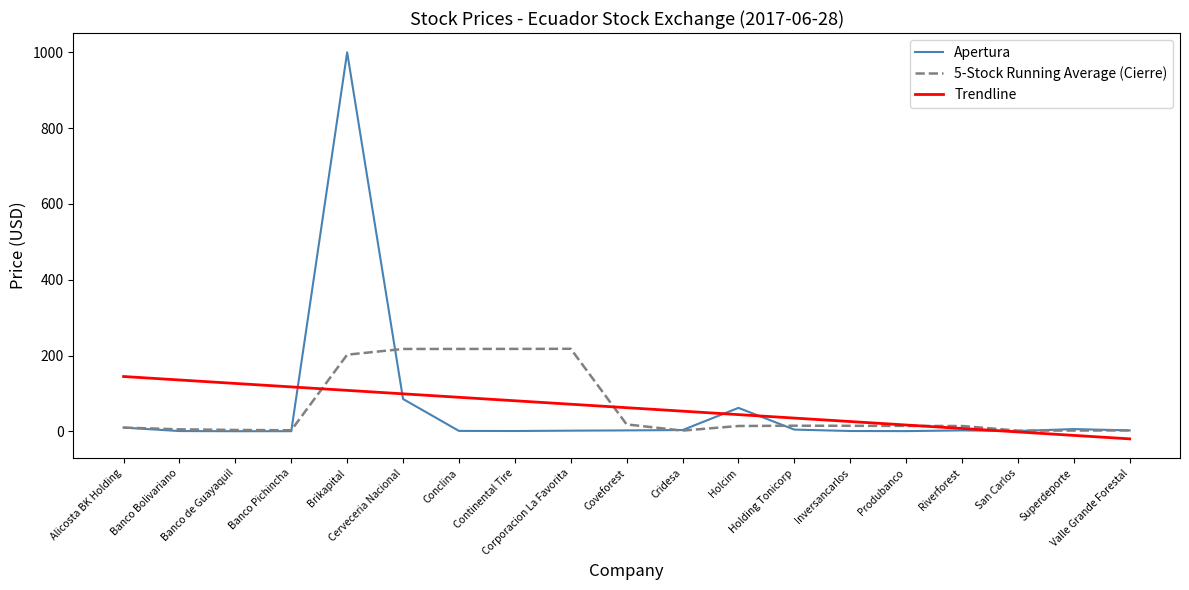

True or false: Trendline has more than 0 interior local peaks.

False